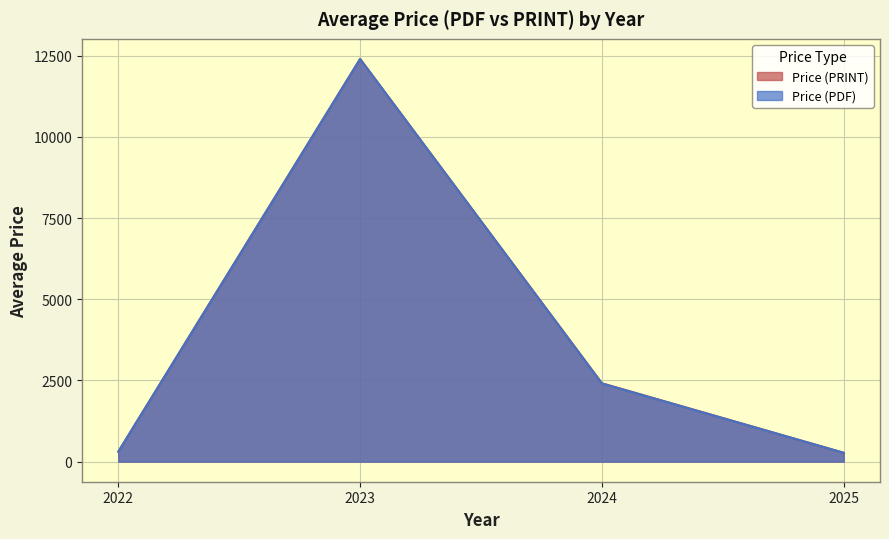

What is the total value across all series at 2025?

542.3